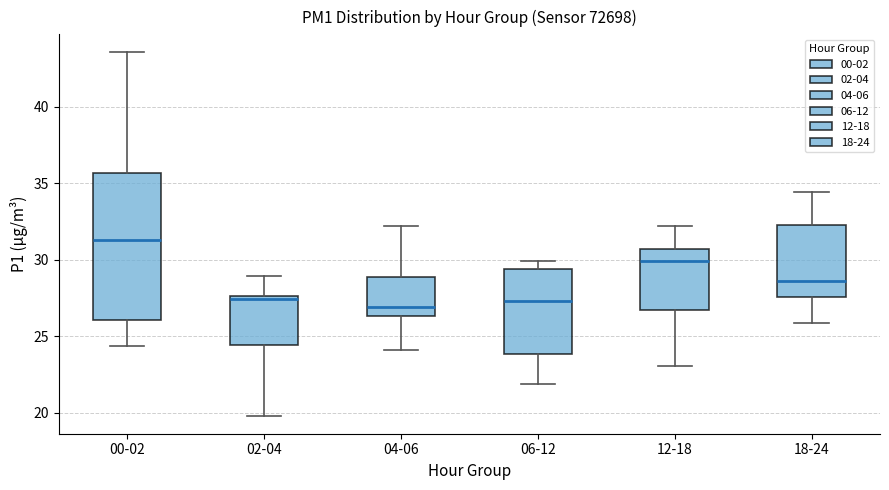

Reading left to right, read every box against the y-axis: the position of its median line, the range the box covers, and the ends of its whiskers. The values are not printed on the chart, so give them approximately, as read against the axis.

00-02: median 31.5, box 26.0 to 35.5, whiskers 24.5 to 43.5
02-04: median 27.5 (just below the box's upper edge), box 24.5 to 27.5, whiskers 20.0 to 29.0
04-06: median 27.0, box 26.5 to 29.0, whiskers 24.0 to 32.0
06-12: median 27.5, box 24.0 to 29.5, whiskers 22.0 to 30.0
12-18: median 30.0, box 26.5 to 30.5, whiskers 23.0 to 32.0
18-24: median 28.5, box 27.5 to 32.5, whiskers 26.0 to 34.5